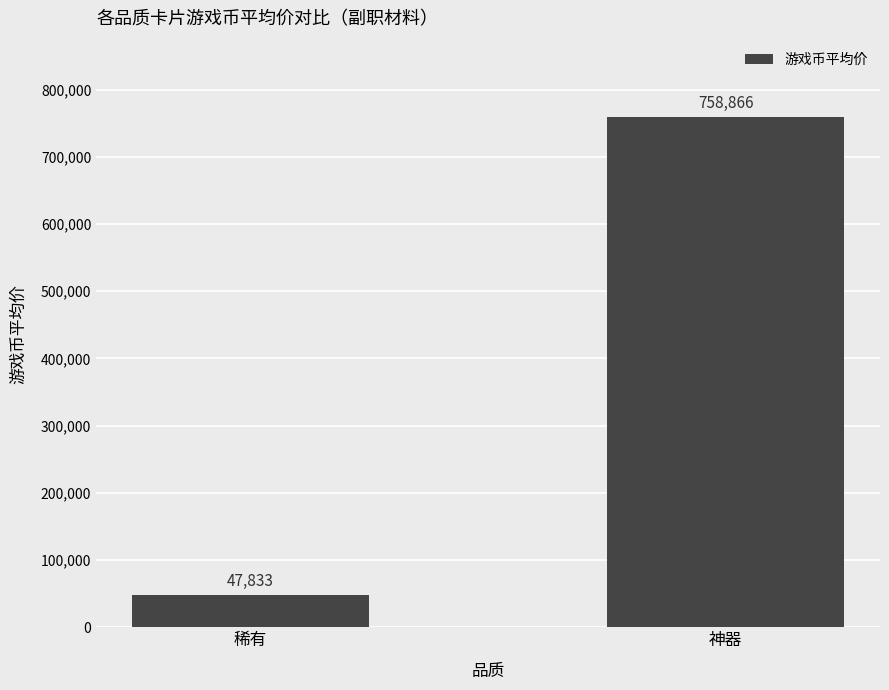

Reading right to left, extract all data points from this chart.

神器=758866	稀有=47833